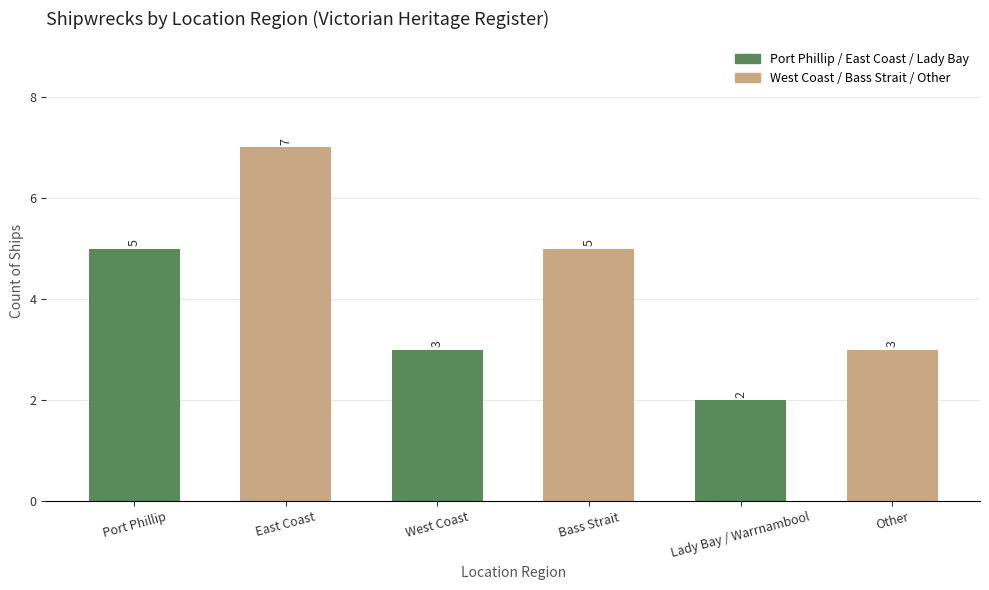

Approximately how many times larger is the value at Port Phillip compared to Bass Strait?

1.0